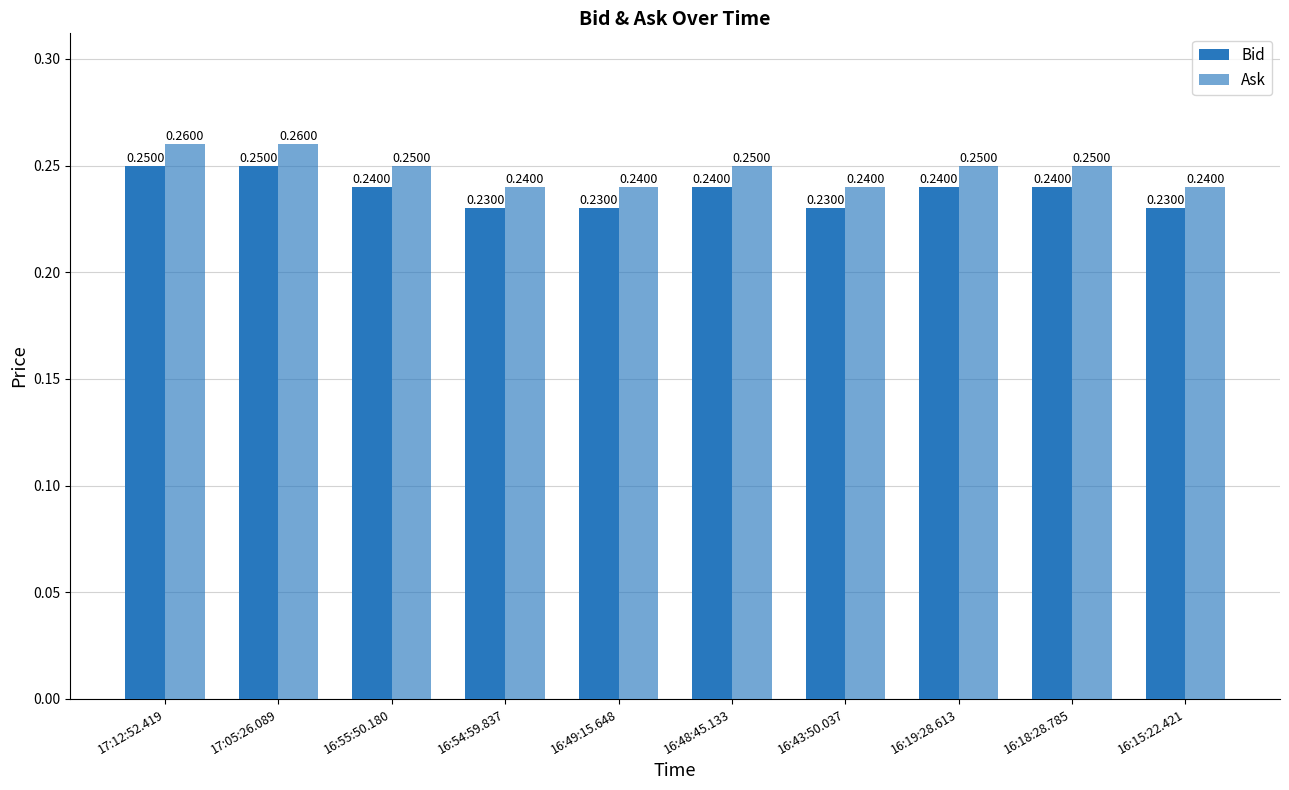

At which category is the sum across all series the highest?

17:12:52.419